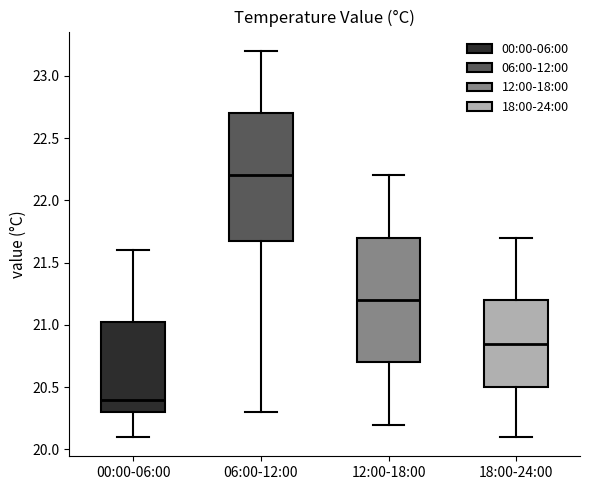

Reading left to right, transcribe this box plot: for each box, give where its median line is, the range the box spans, and where its two whiskers end, as read against the y-axis. The values are not printed on the chart, so give them approximately, as read against the axis.

00:00-06:00: median 20.40, box 20.30 to 21.05, whiskers 20.10 to 21.60
06:00-12:00: median 22.20, box 21.70 to 22.70, whiskers 20.30 to 23.20
12:00-18:00: median 21.20, box 20.70 to 21.70, whiskers 20.20 to 22.20
18:00-24:00: median 20.85, box 20.50 to 21.20, whiskers 20.10 to 21.70